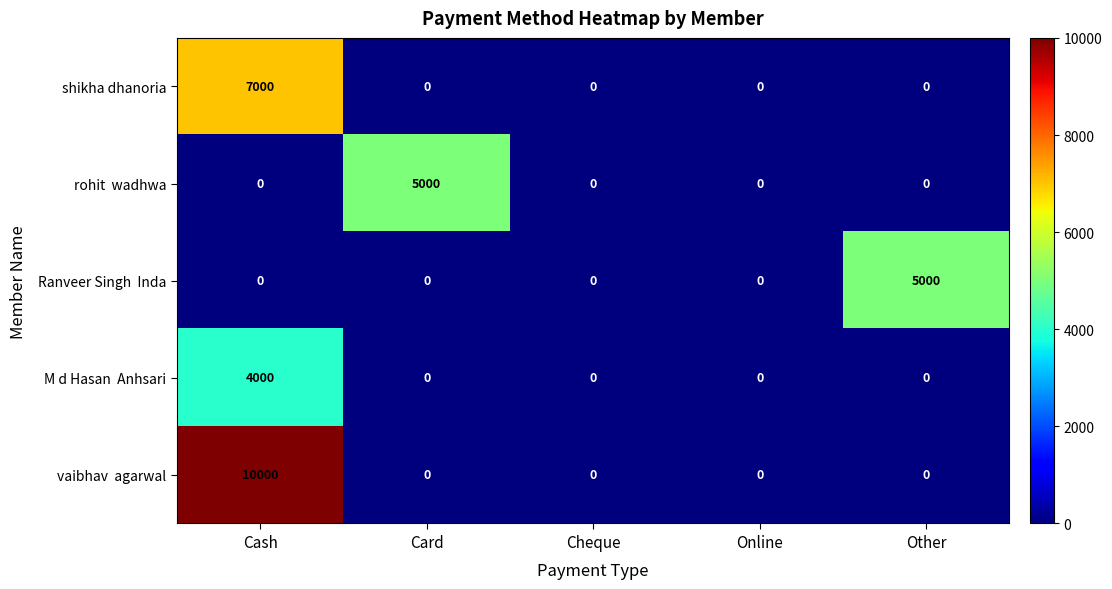

The shikha dhanoria series shows 9725 at Cash. True or false?

False